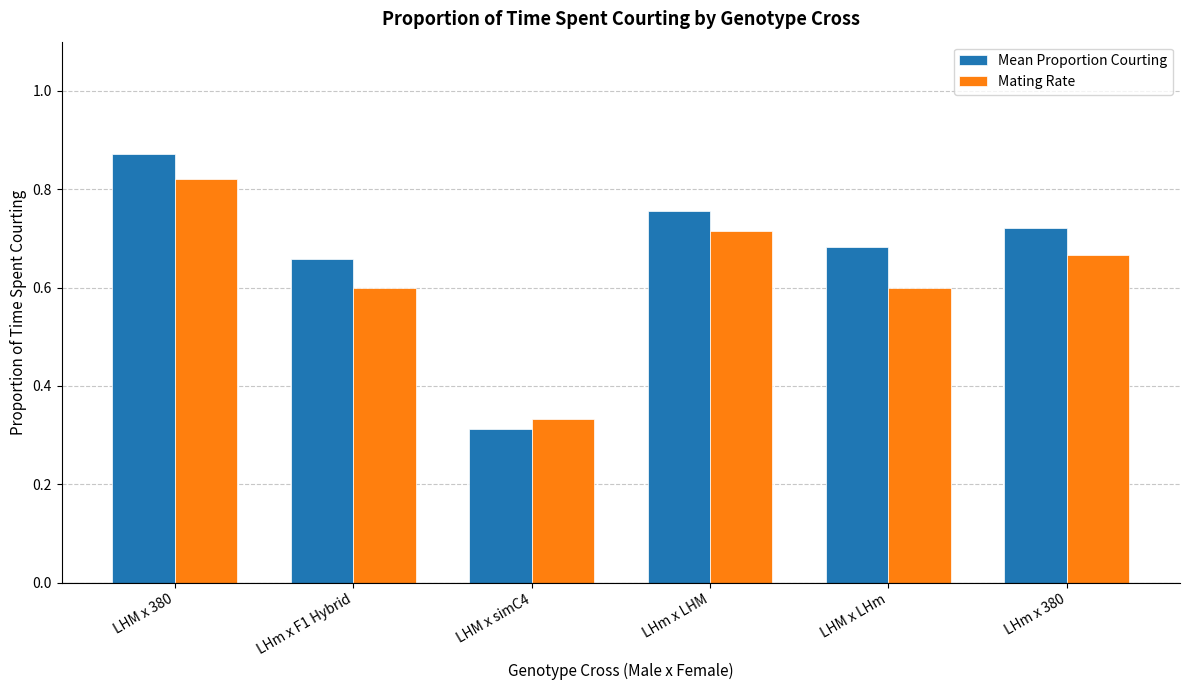

True or false: Mating Rate has a value of 0.2 at LHM x LHm.

False